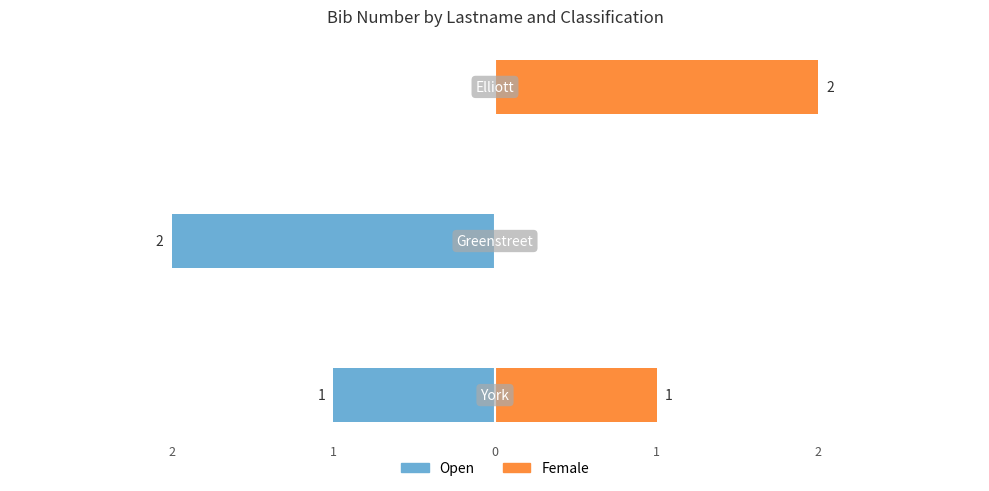

Is the value of Open at 2 greater than the value of Female at 2?

No